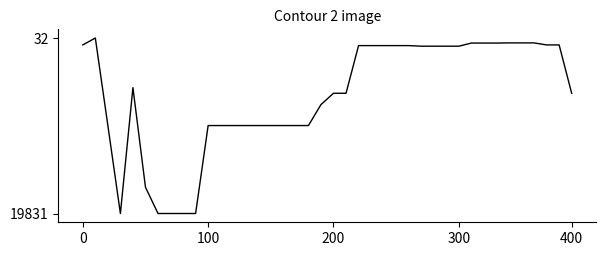

What is the greatest value displayed?

19831.1